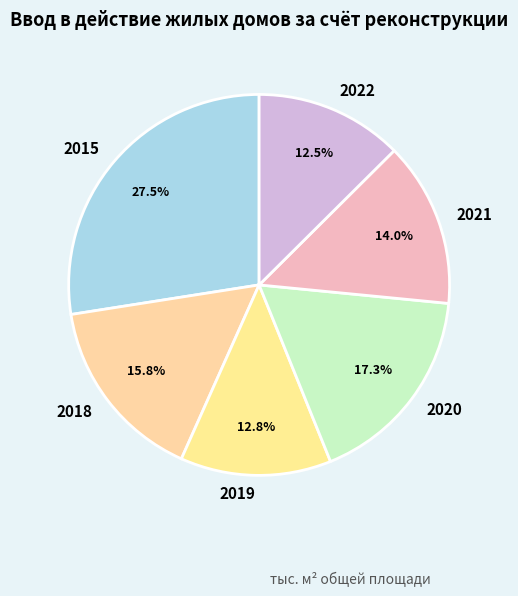

Which slice is the largest?

2015